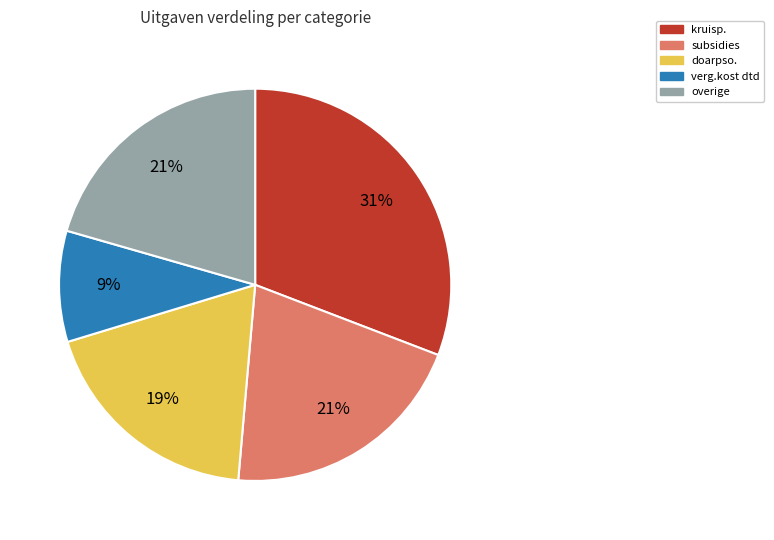

Which category has the smallest portion of the pie?

verg.kost dtd